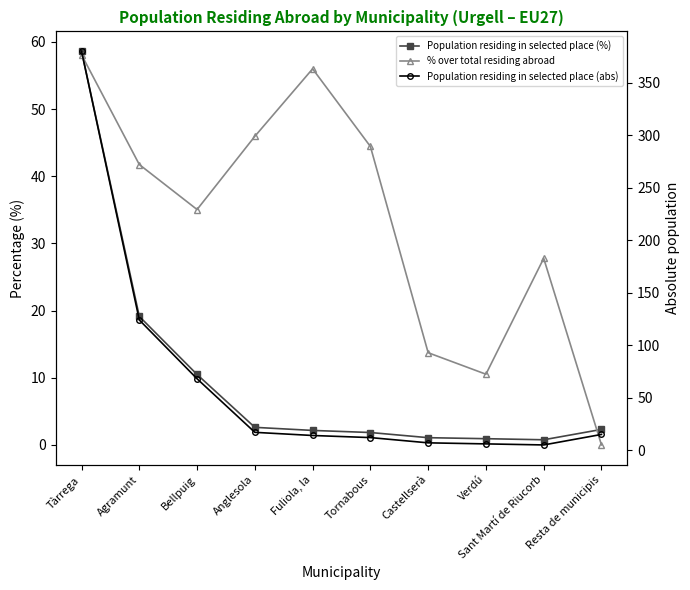

True or false: % over total residing abroad has a value of 32.9 at Fuliola, la.

False